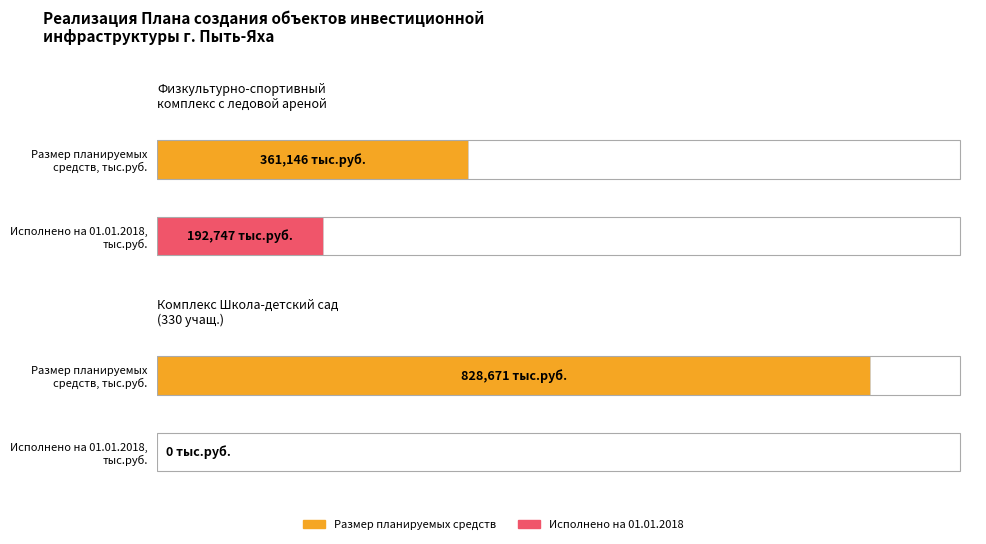

What position from the right is Комплекс Школа-детский сад
(330 учащ.)?

1